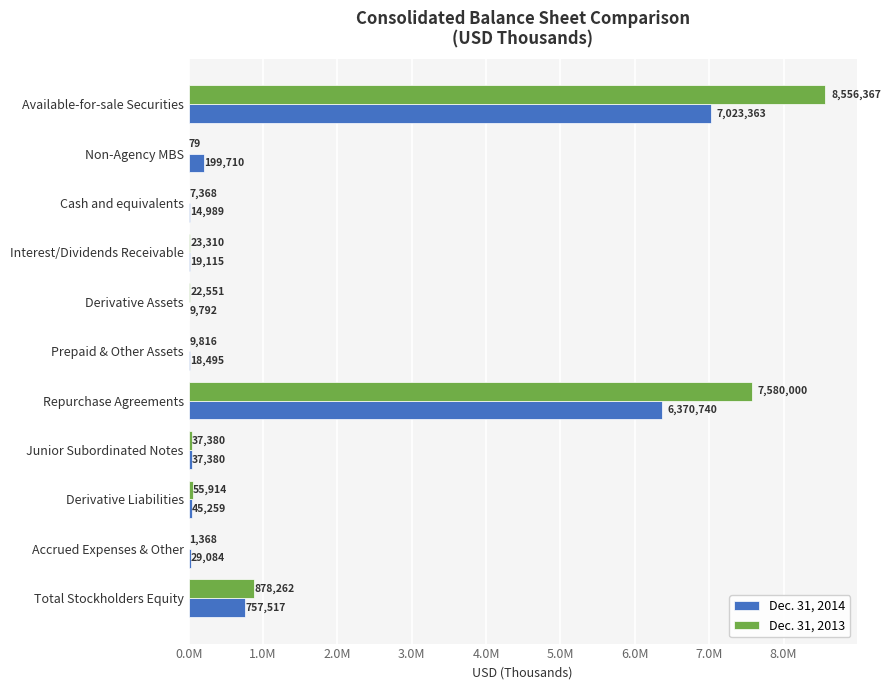

At which label is Dec. 31, 2014 closest to 3516577?

Total Stockholders Equity